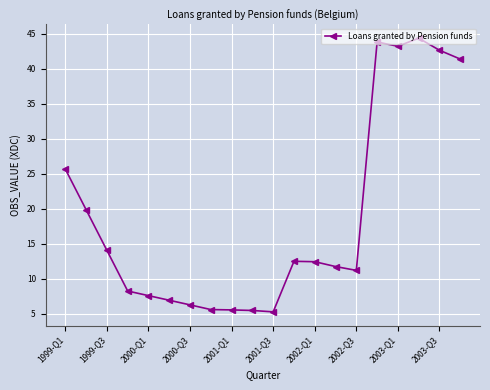

What is the greatest value displayed?

44.4